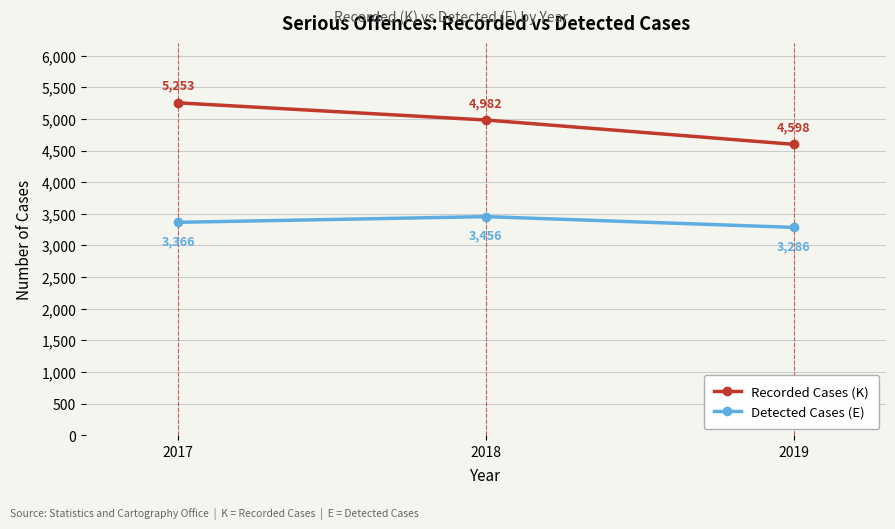

List the series in order of their peak value, highest first.

Recorded Cases (K), Detected Cases (E)